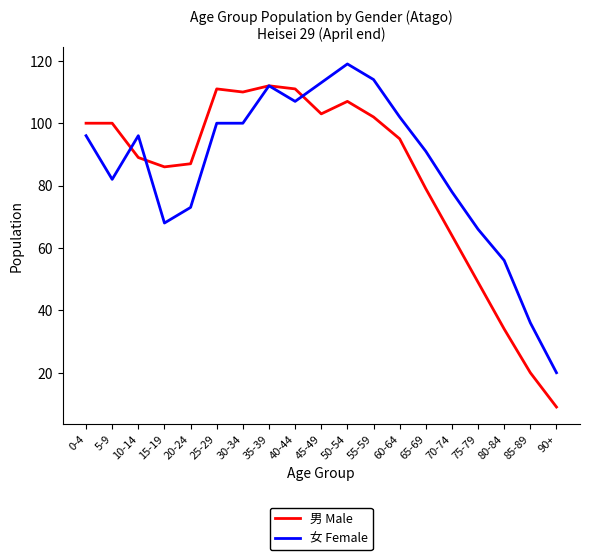

What position from the left is 75-79?

16